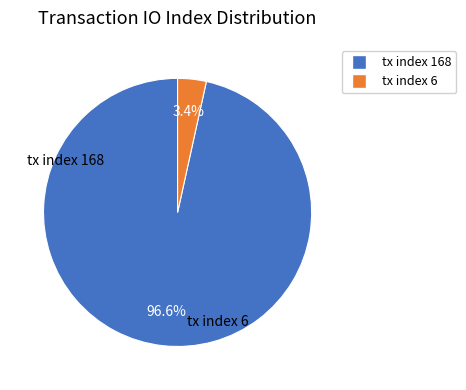

The tx index 168 slice represents 87% of the pie. True or false?

False